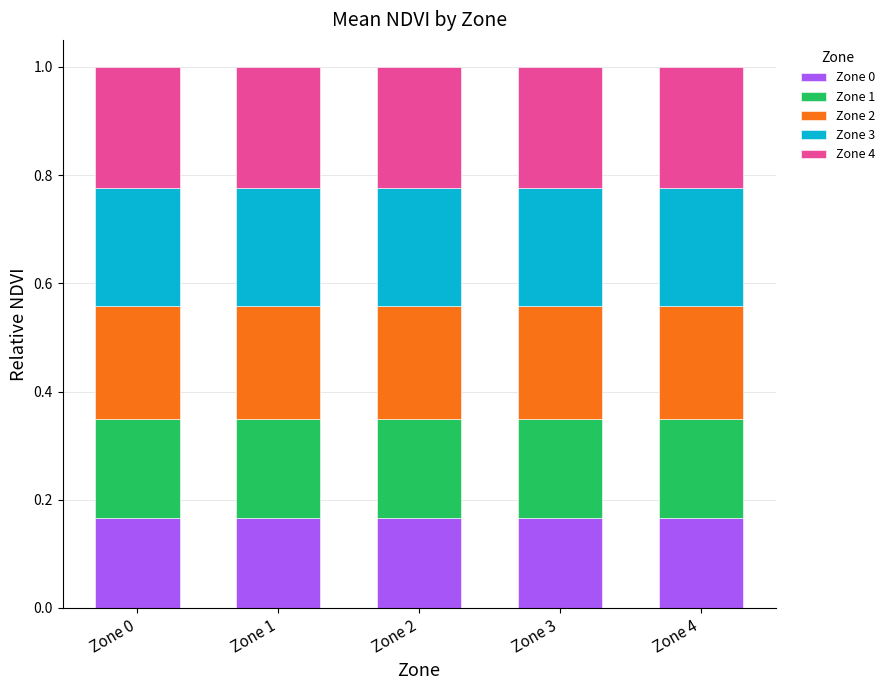

What is the total value across all series at Zone 3?

1.0